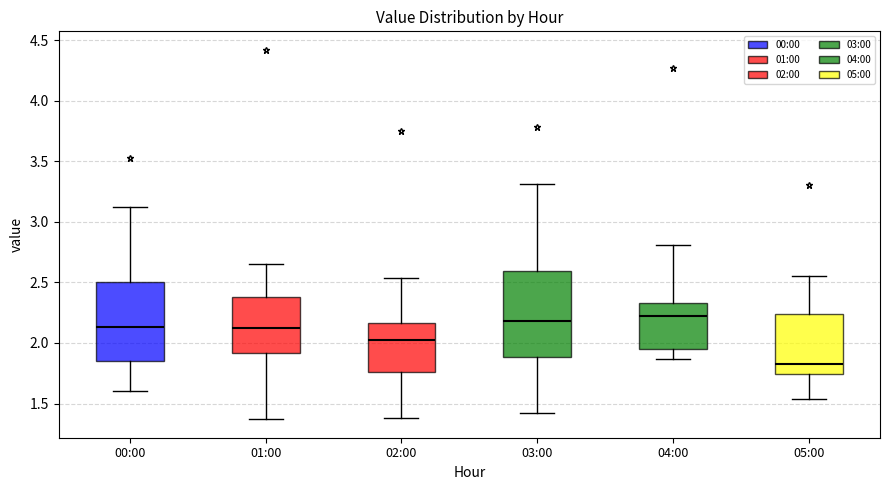

Reading left to right, transcribe this box plot: for each box, give where its median line is, the range the box spans, and where its two whiskers end, as read against the y-axis. The values are not printed on the chart, so give them approximately, as read against the axis.

00:00: median 2.15, box 1.85 to 2.50, whiskers 1.60 to 3.10
01:00: median 2.15, box 1.90 to 2.40, whiskers 1.35 to 2.65
02:00: median 2.00, box 1.75 to 2.15, whiskers 1.40 to 2.55
03:00: median 2.20, box 1.90 to 2.60, whiskers 1.40 to 3.30
04:00: median 2.20, box 1.95 to 2.35, whiskers 1.85 to 2.80
05:00: median 1.85, box 1.75 to 2.25, whiskers 1.55 to 2.55